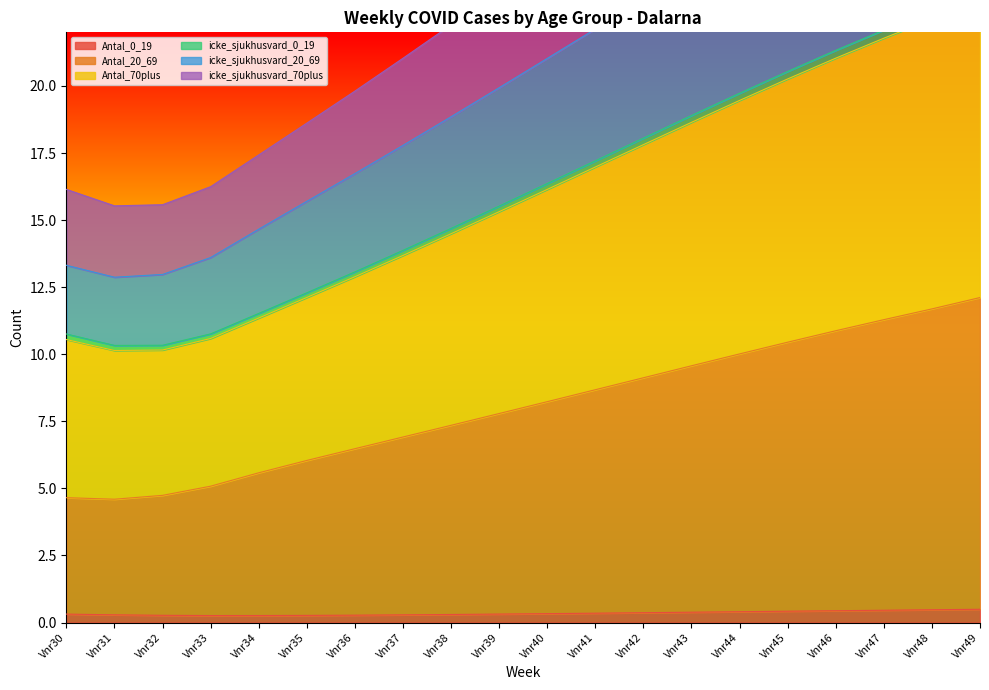

True or false: Antal_20_69 and Antal_0_19 intersect in this chart.

False